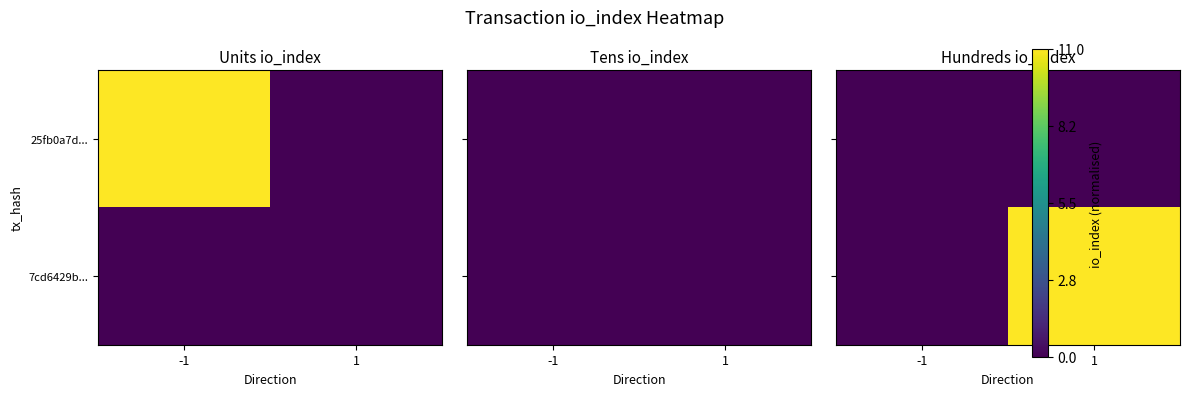

At which category is the sum across all series the highest?

1